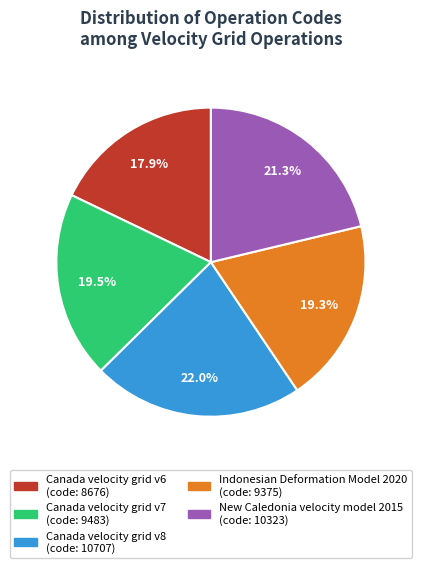

The Indonesian Deformation Model 2020 slice represents 19% of the pie. True or false?

True